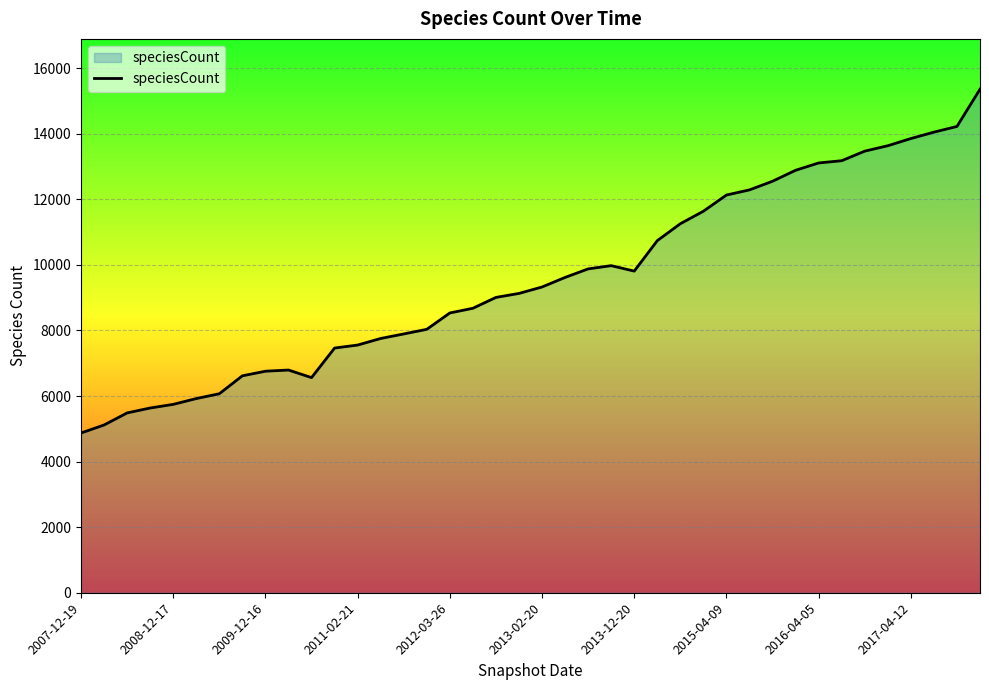

What is the minimum value shown in the chart?

4872